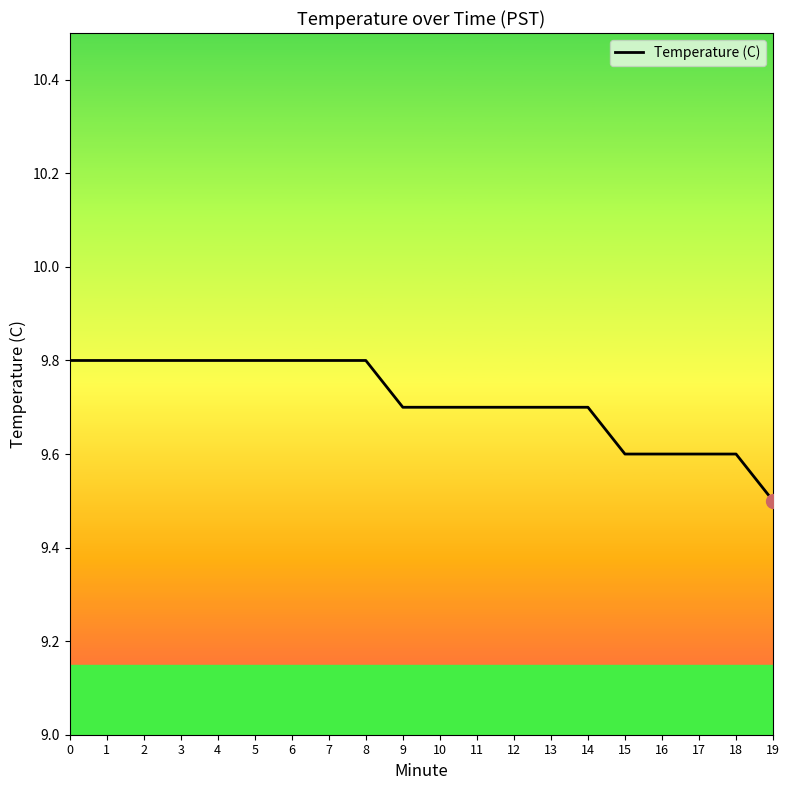

What is the sum of all values?

194.3